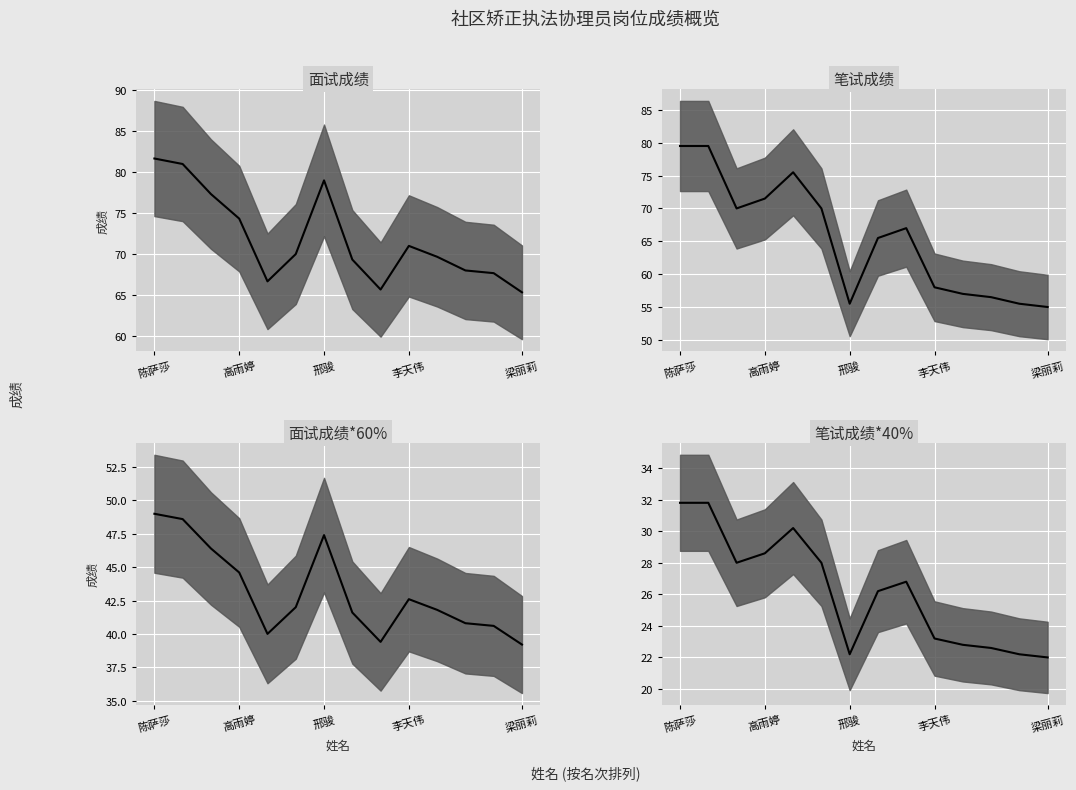

How many distinct data groups are displayed?

4